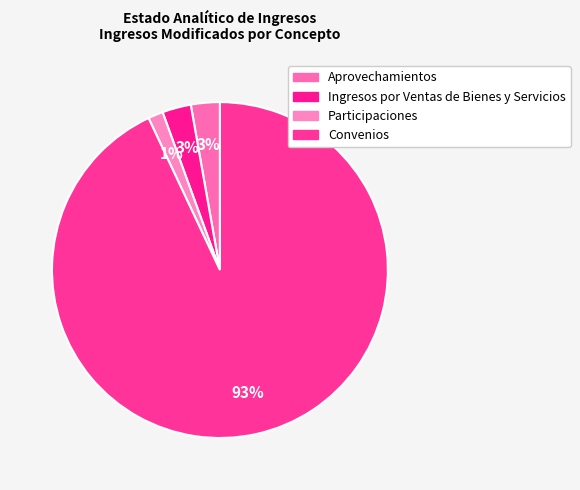

The Aprovechamientos slice represents 1% of the pie. True or false?

False